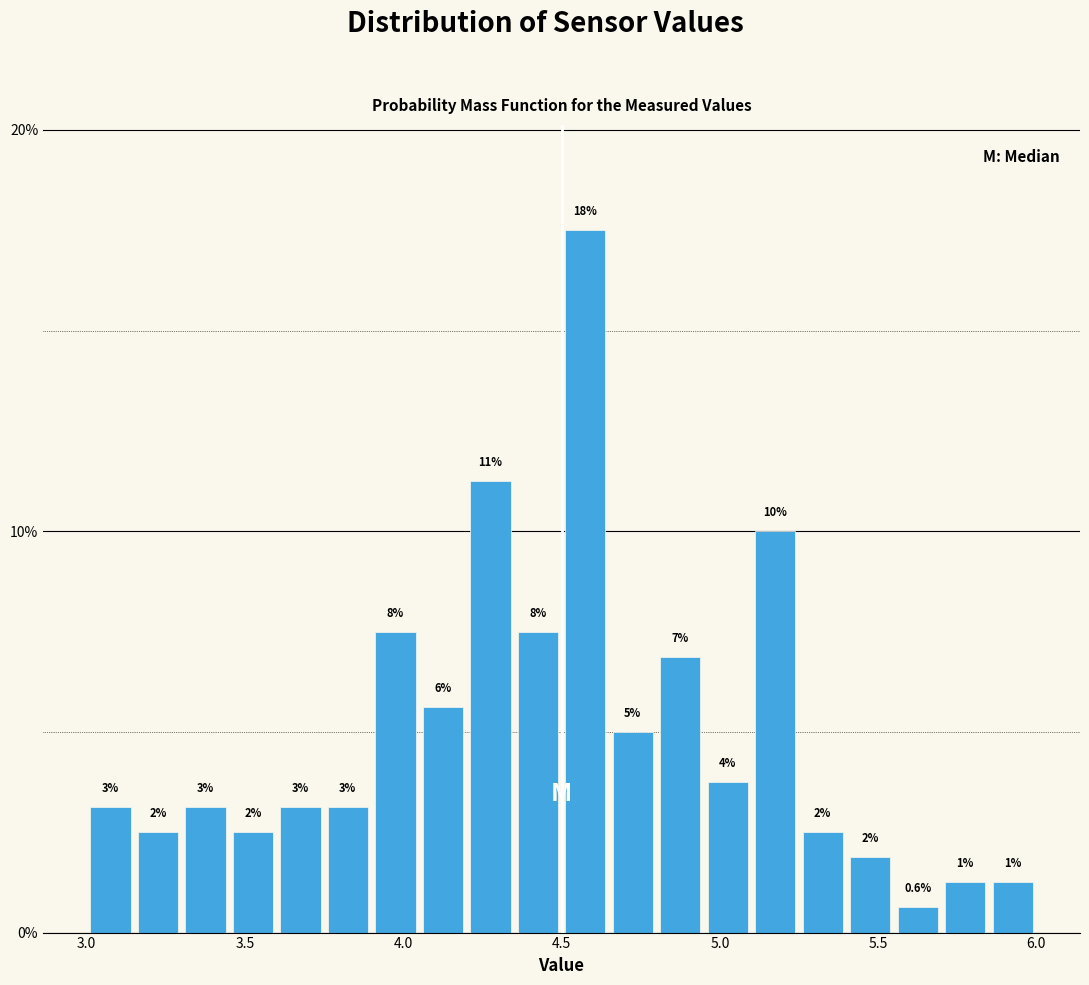

Read against the x-axis, roughly where is the centre of the tallest bar?

4.60